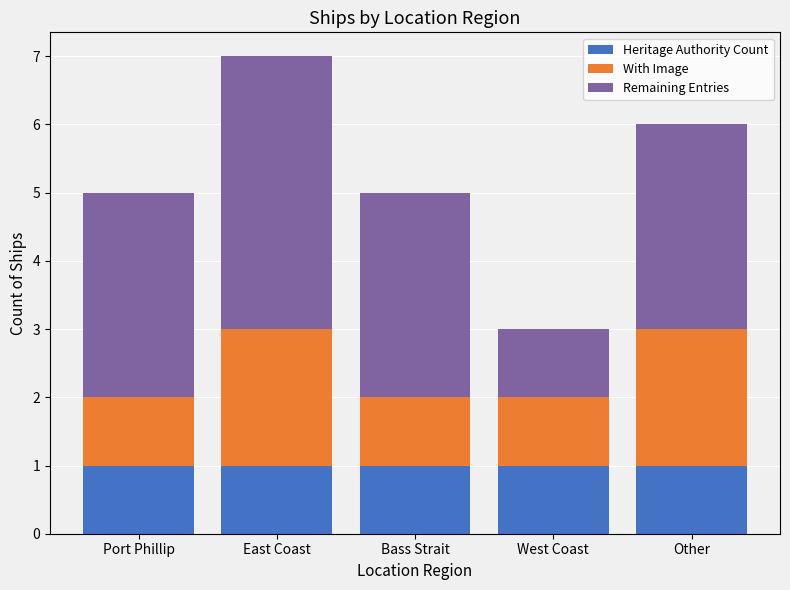

The Heritage Authority Count series shows 2 at Other. True or false?

False